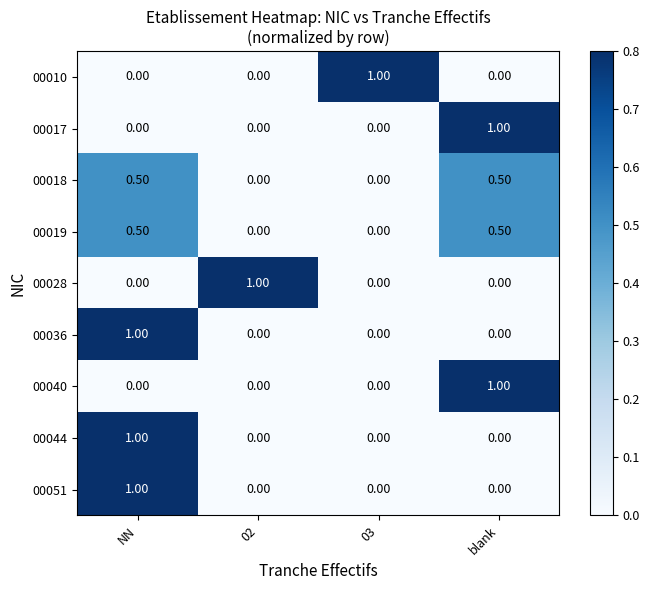

What is the total value across all series at 02?

1.0